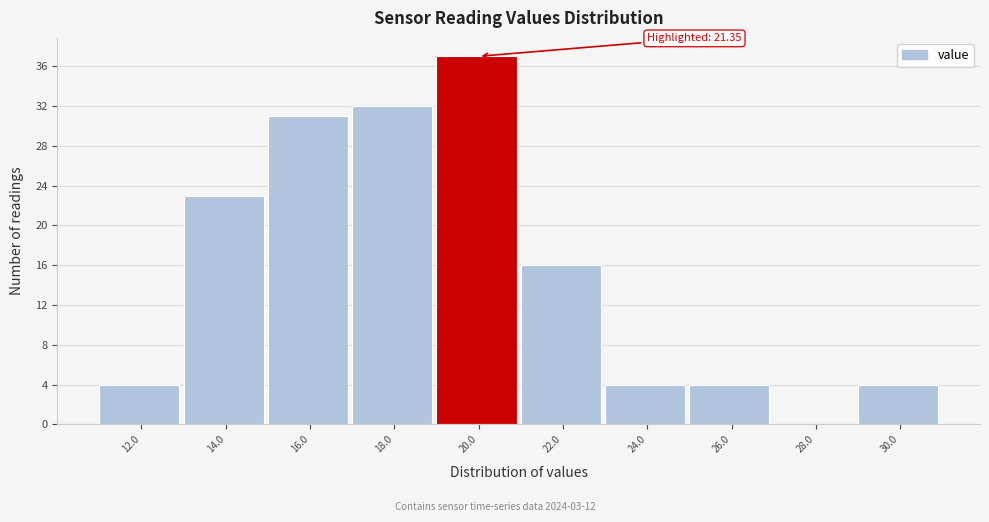

Reading left to right, extract all data points from this chart.

12.0=4	14.0=23	16.0=31	18.0=32	20.0=37	22.0=16	24.0=4	26.0=4	28.0=0	30.0=4